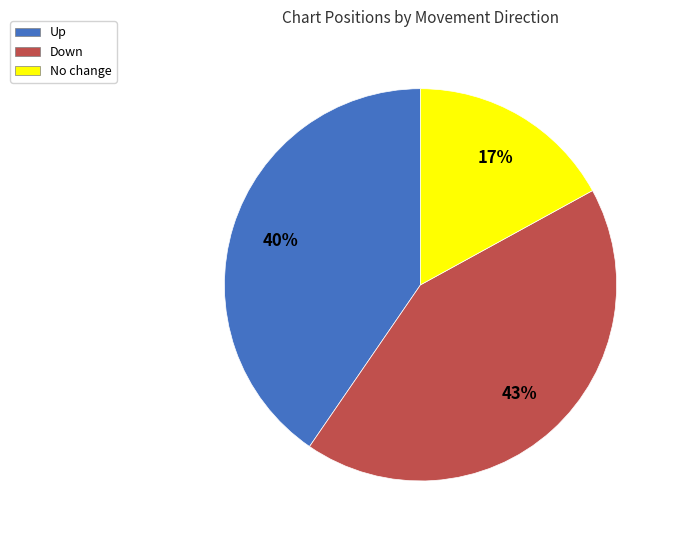

To the nearest percent, what is the average slice percentage?

33%